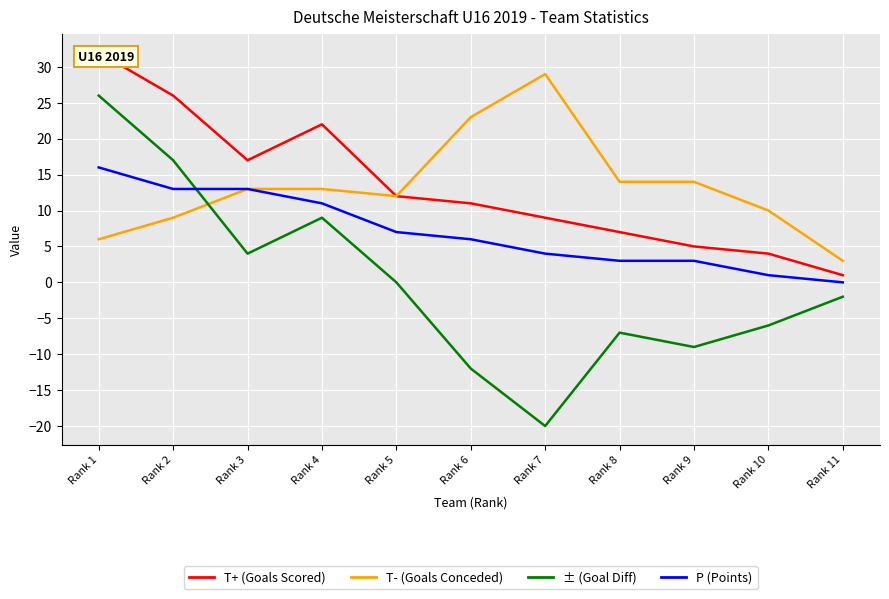

What is the minimum value for ± (Goal Diff)?

-20